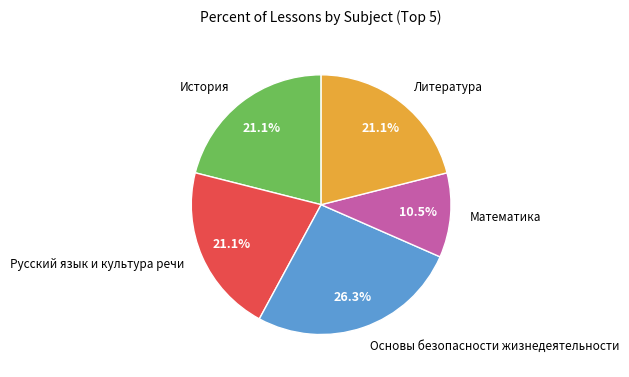

Is there any slice that represents more than half of the pie?

No